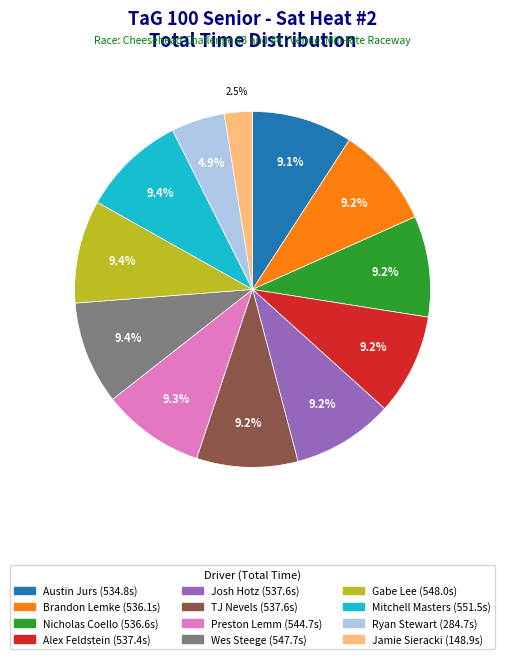

Which category has the smallest portion of the pie?

Jamie Sieracki